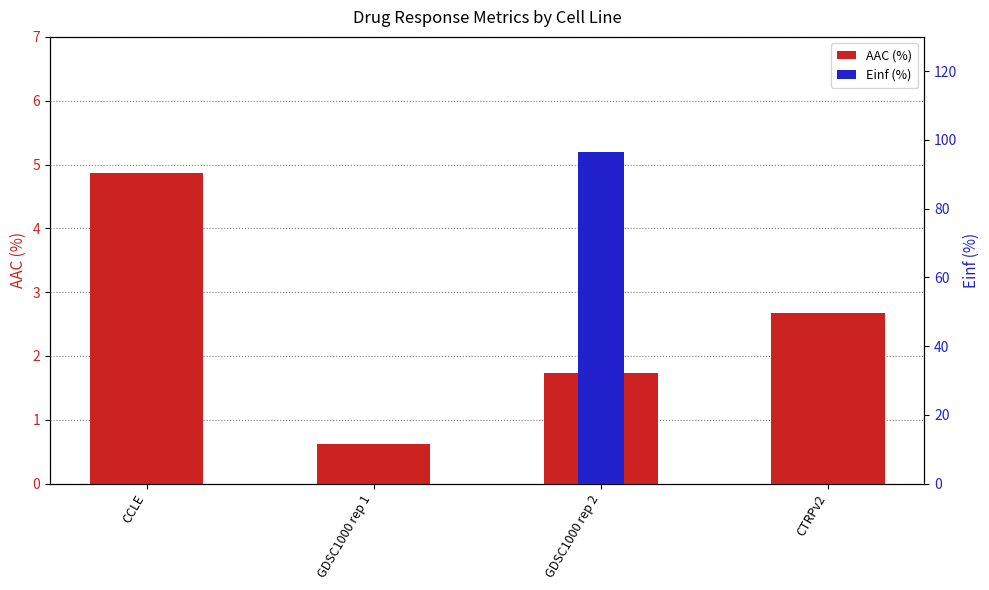

Count the number of categories in the chart.

4